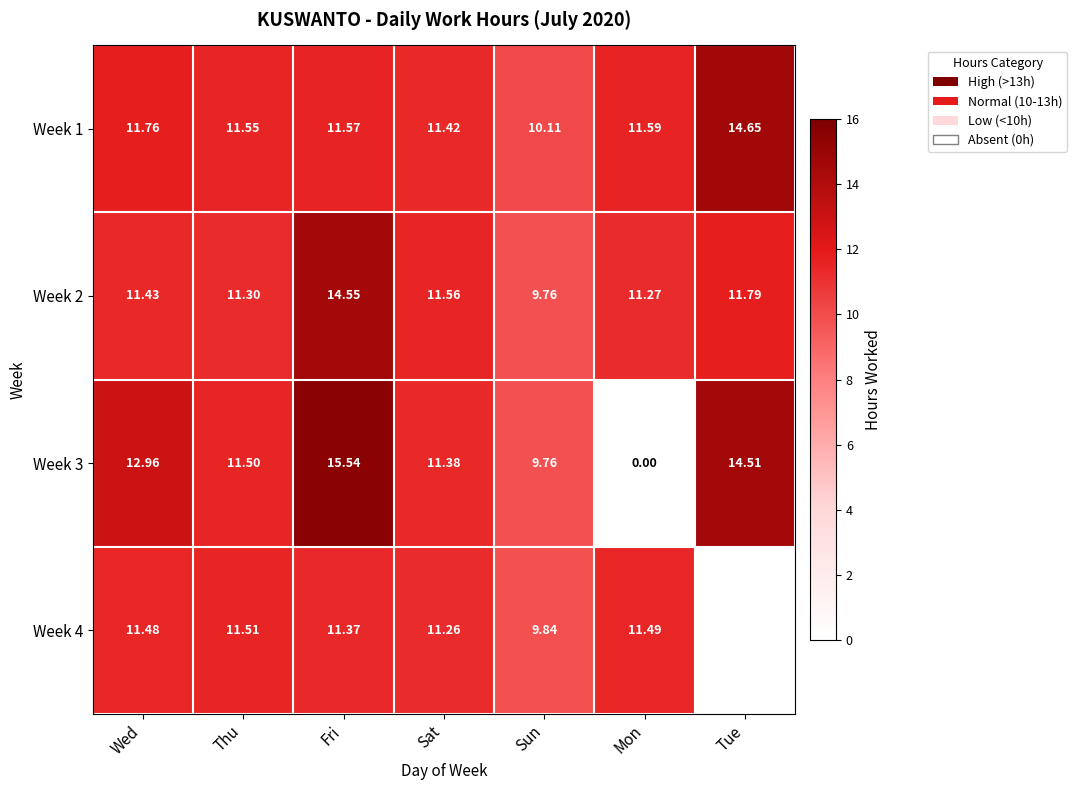

Where is Week 1 nearest to the value 12?

Wed